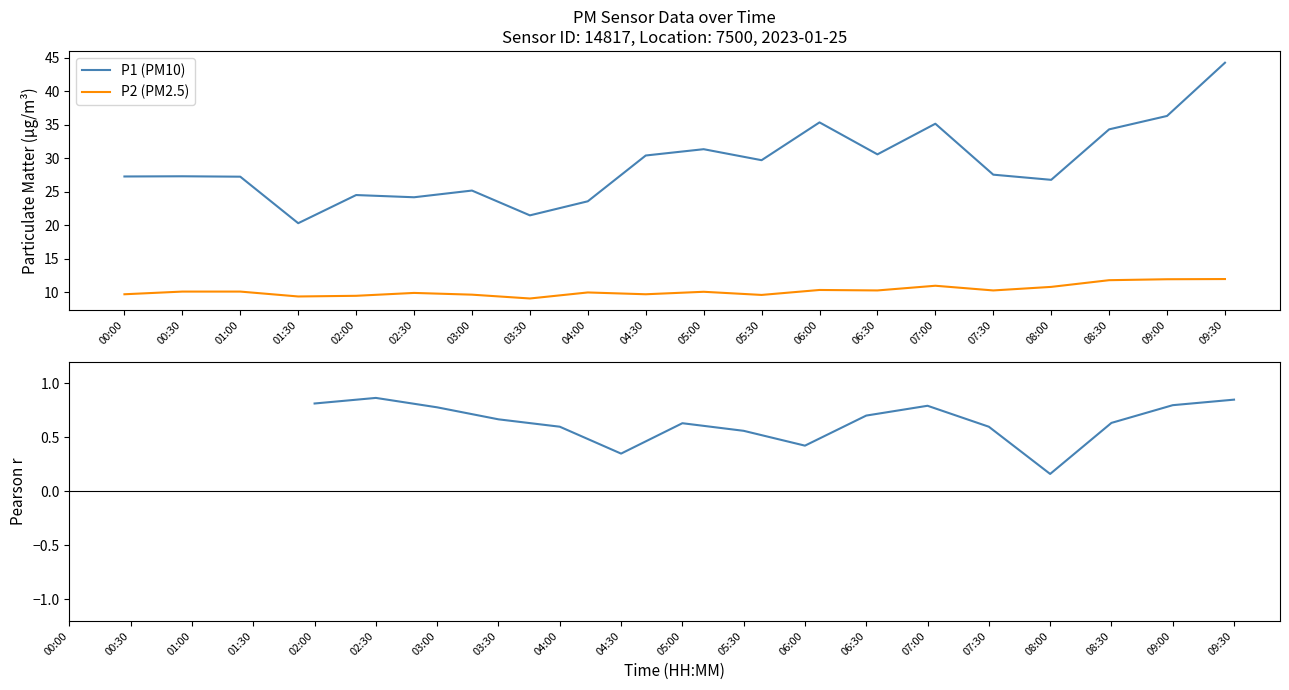

Is it true that P1 (PM10) equals 31.4 at 05:00?

True